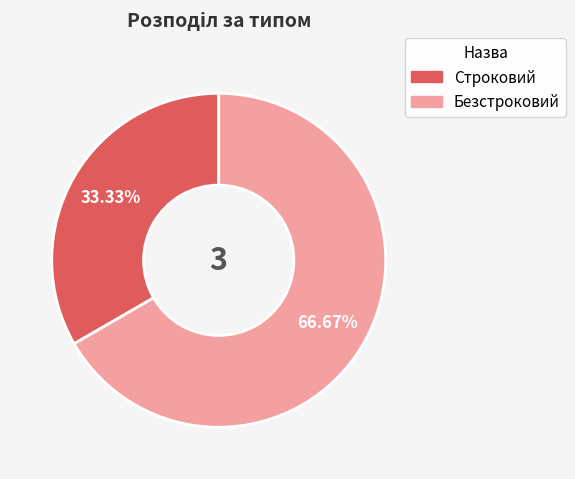

To the nearest percent, what portion does Строковий represent?

33%